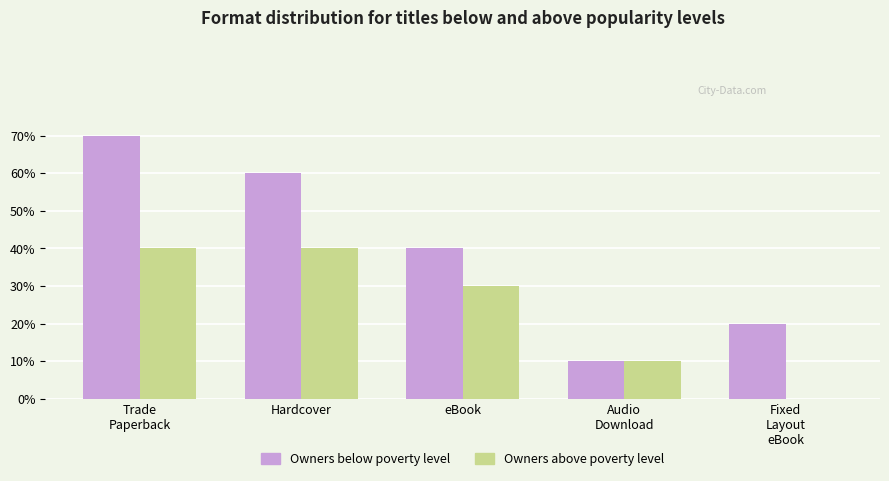

At which category does the chart reach its peak across all series?

Trade
Paperback